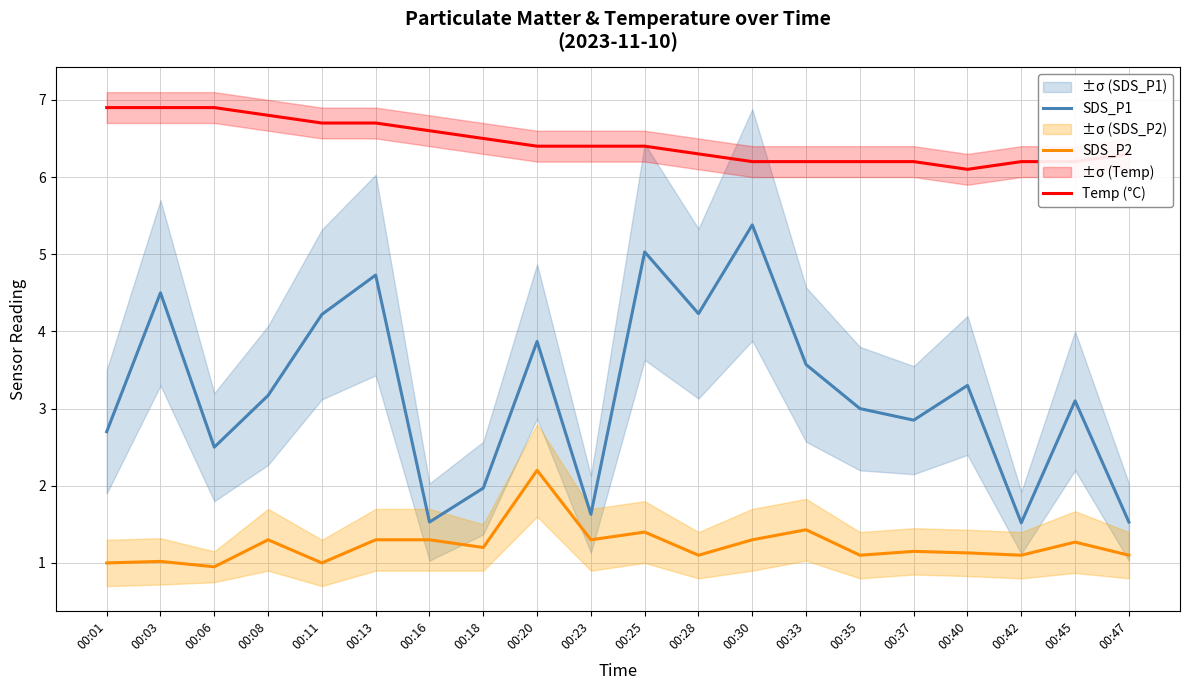

What is the sum of all SDS_P2 values?

24.6